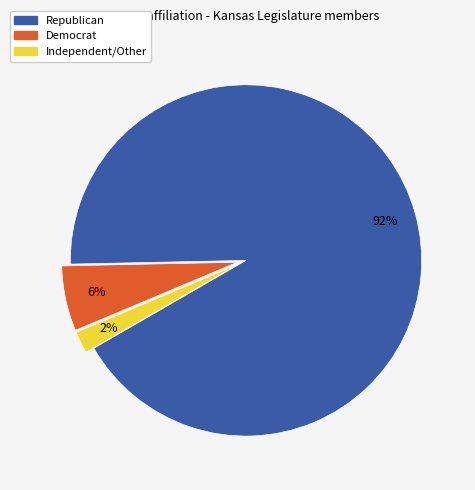

How many segments does this pie chart have?

3